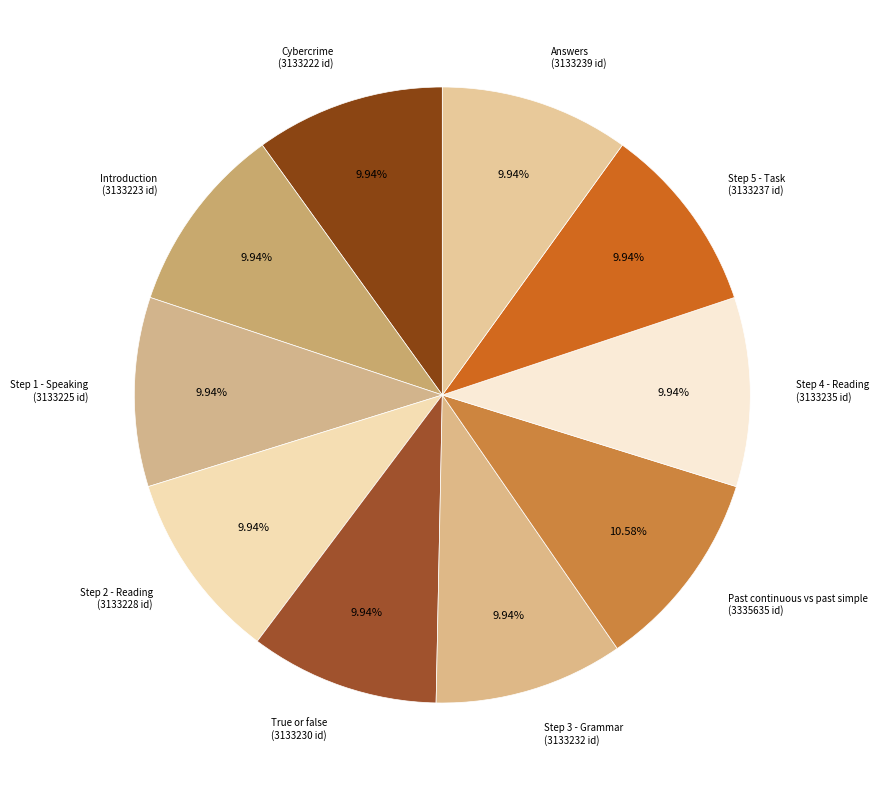

Combined, what portion of the pie is Step 2 - Reading and Step 3 - Grammar?

19.9%